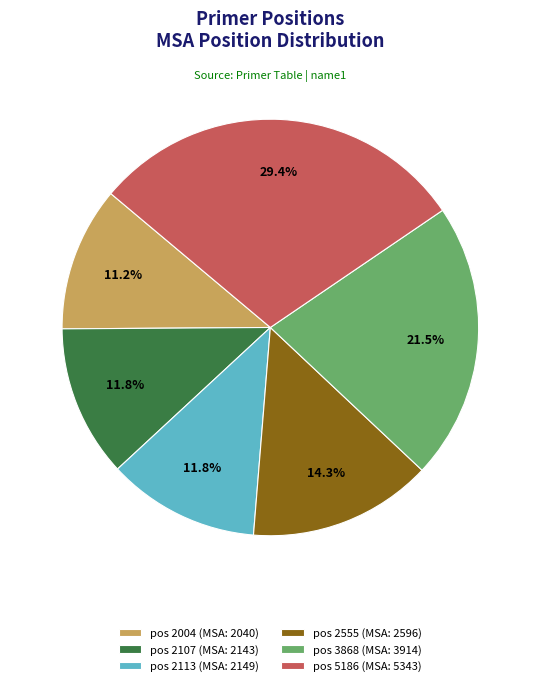

Do pos 3868 (MSA: 3914) and pos 2004 (MSA: 2040) together represent more than half of the pie?

No